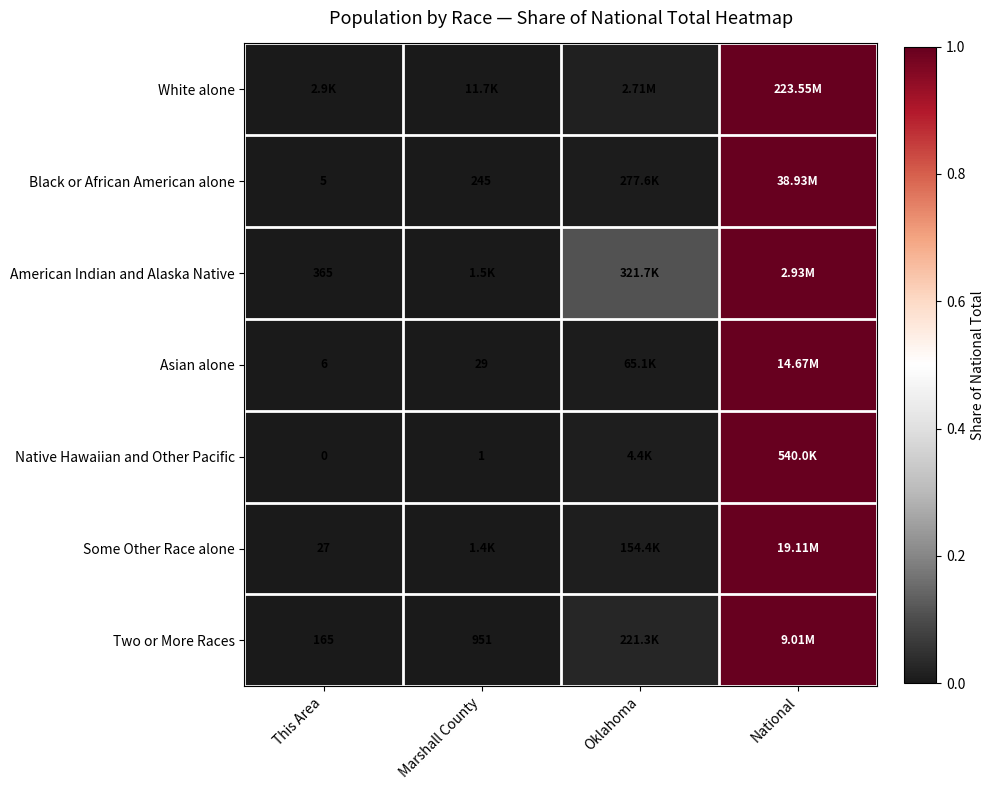

Is it true that White alone equals 1.0 at National?

True